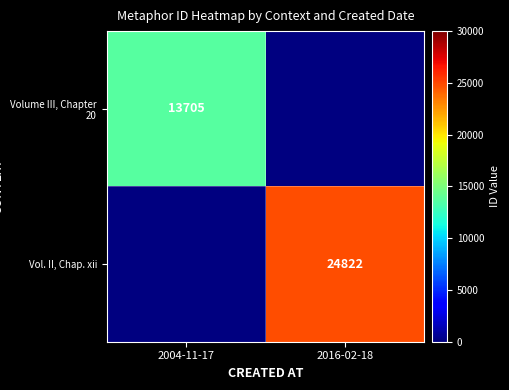

How many data points does each series have?

2